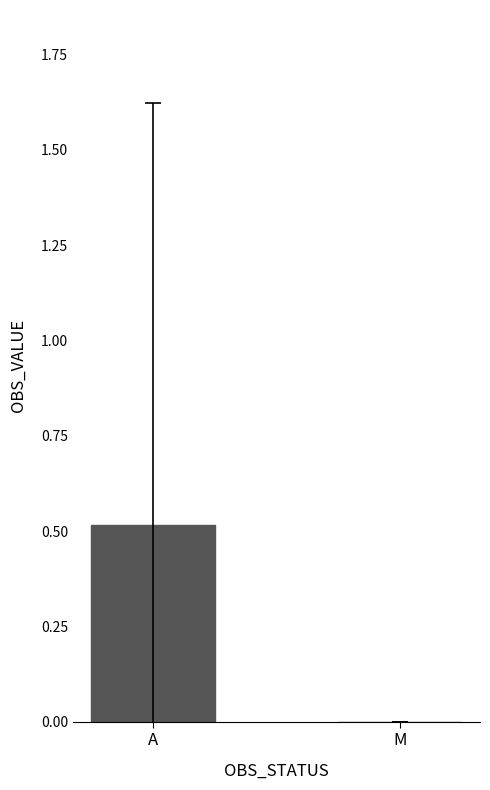

Is it true that the value at A is 0.5?

True